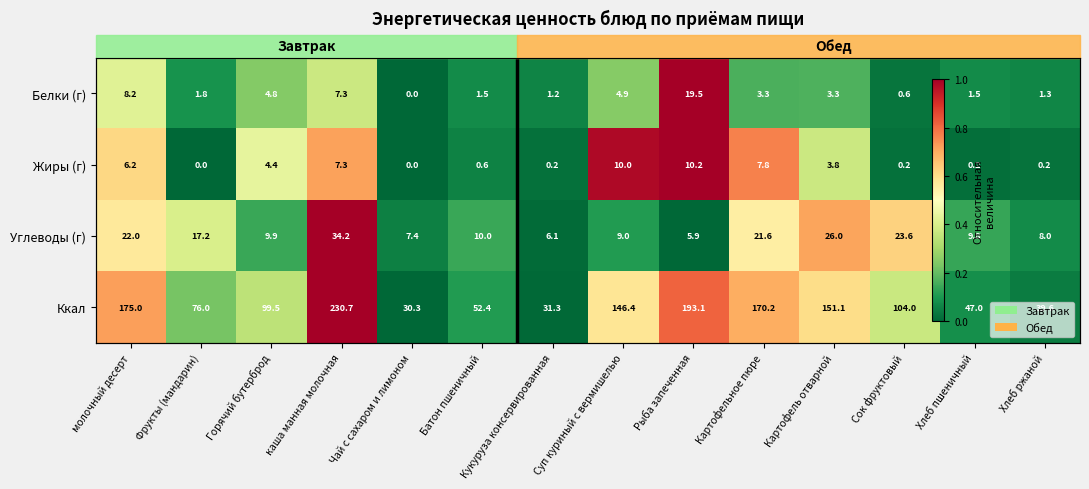

True or false: Белки (г) has a value of 0.2 at Картофель отварной.

False